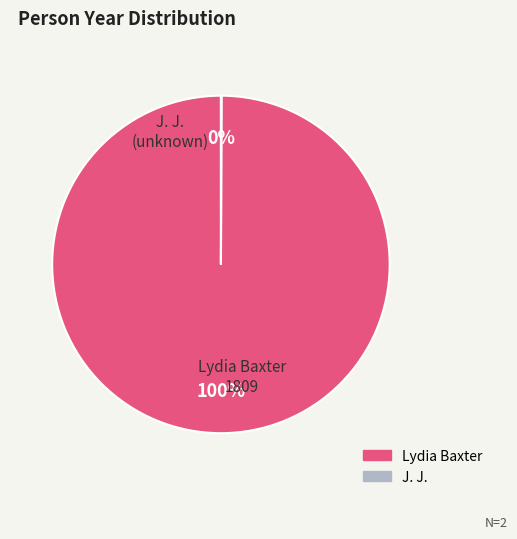

What percentage is the Lydia Baxter slice, to the nearest percent?

100%